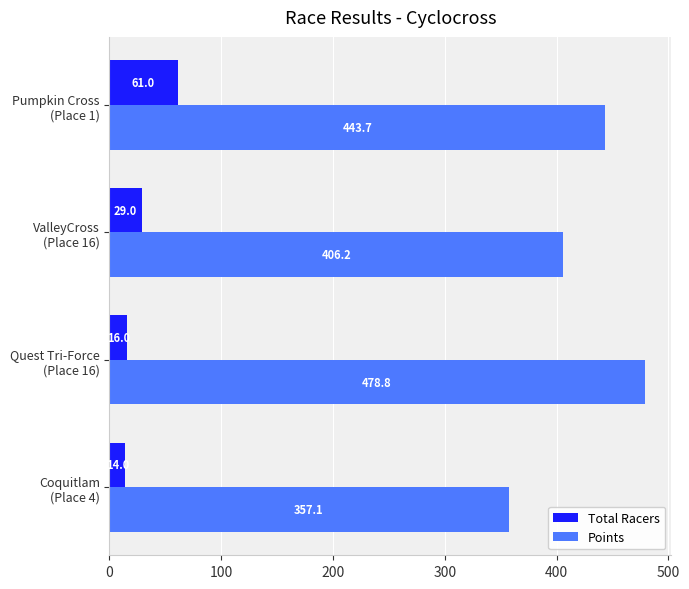

Which series has the widest spread of values?

Points